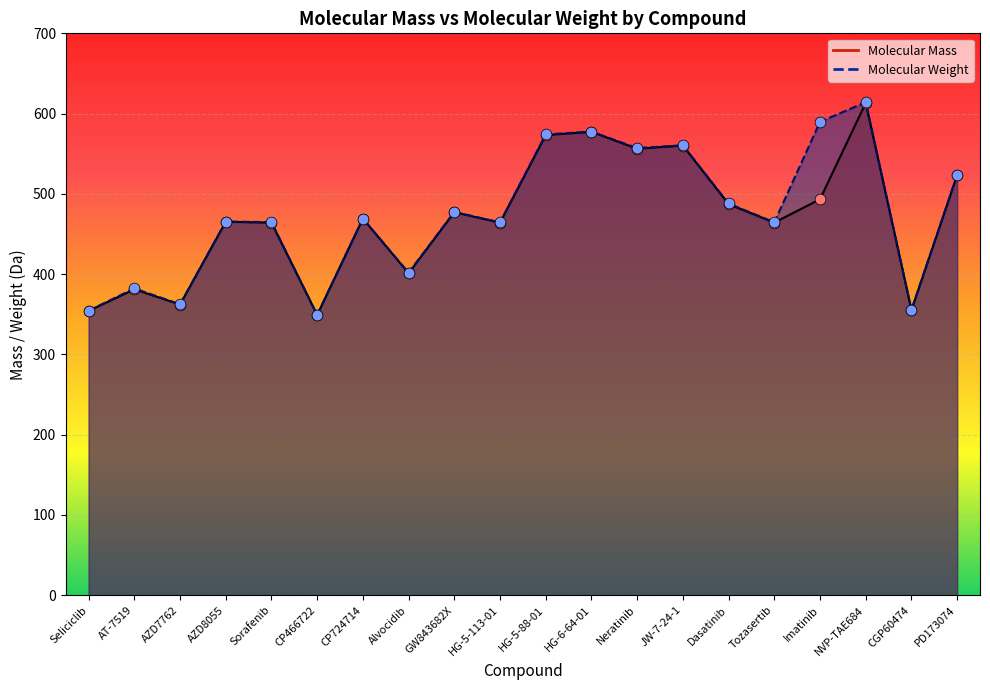

Which series has the largest total across all categories?

Molecular Weight